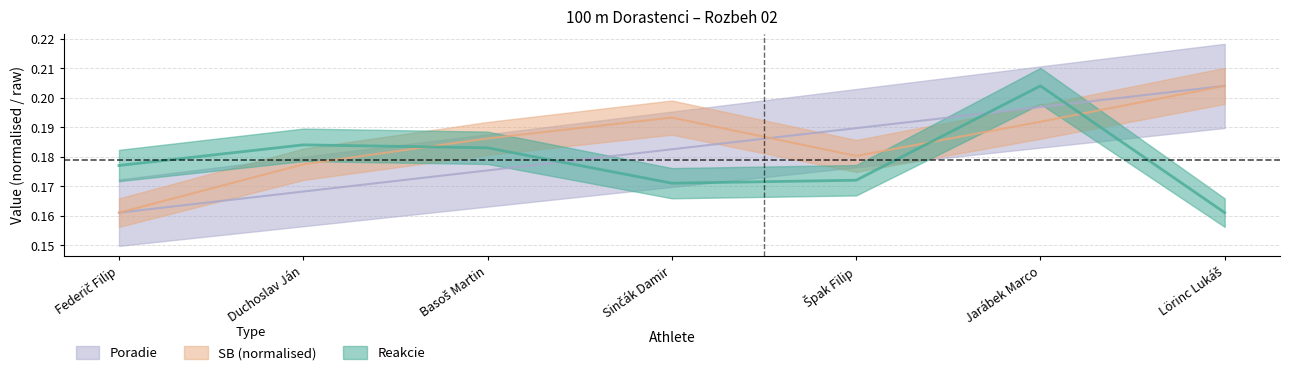

The value of Reakcie at Federič Filip is 0.2. True or false?

True